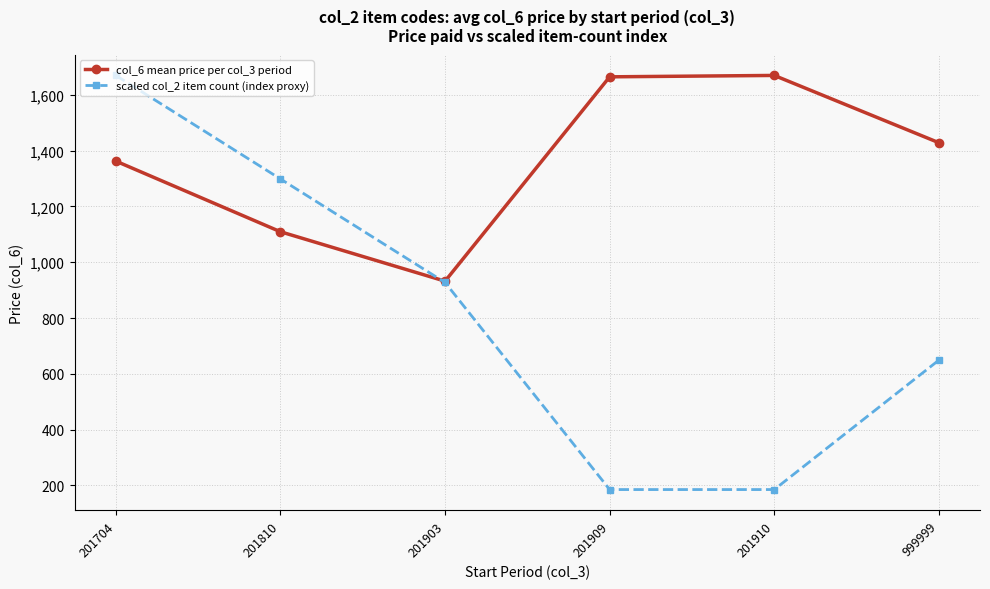

What is the value of the col_6 mean price per col_3 period point at the 1st from the left?

1362.0